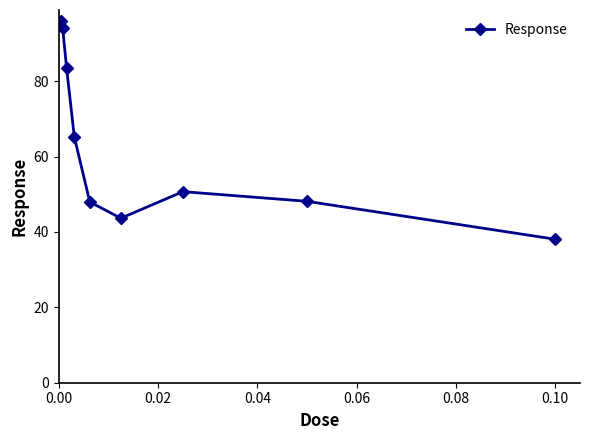

What is the difference between the maximum and minimum values?

57.9